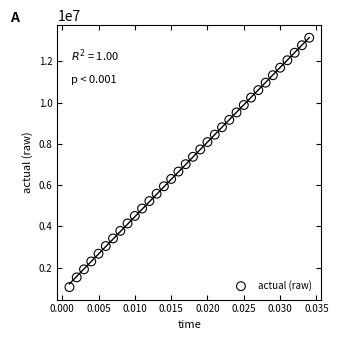

What is the range of Y values (max minus min)?

12101272.0